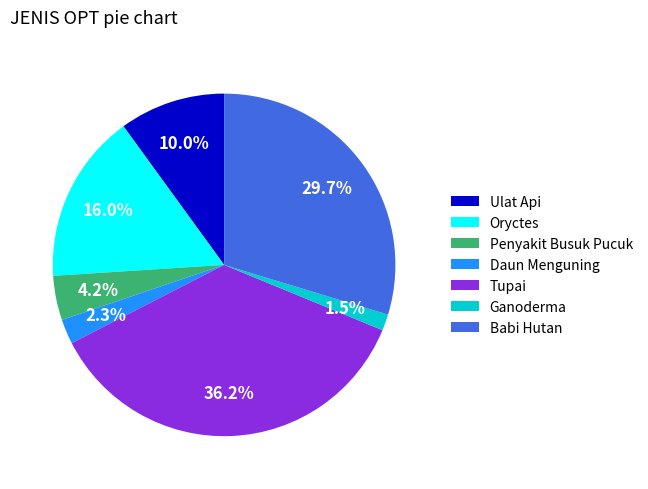

What is the largest slice in the pie chart?

Tupai